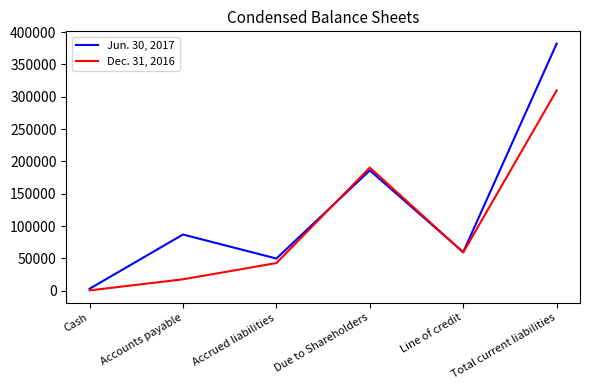

At which label does Dec. 31, 2016 first exceed 59169?

Due to Shareholders